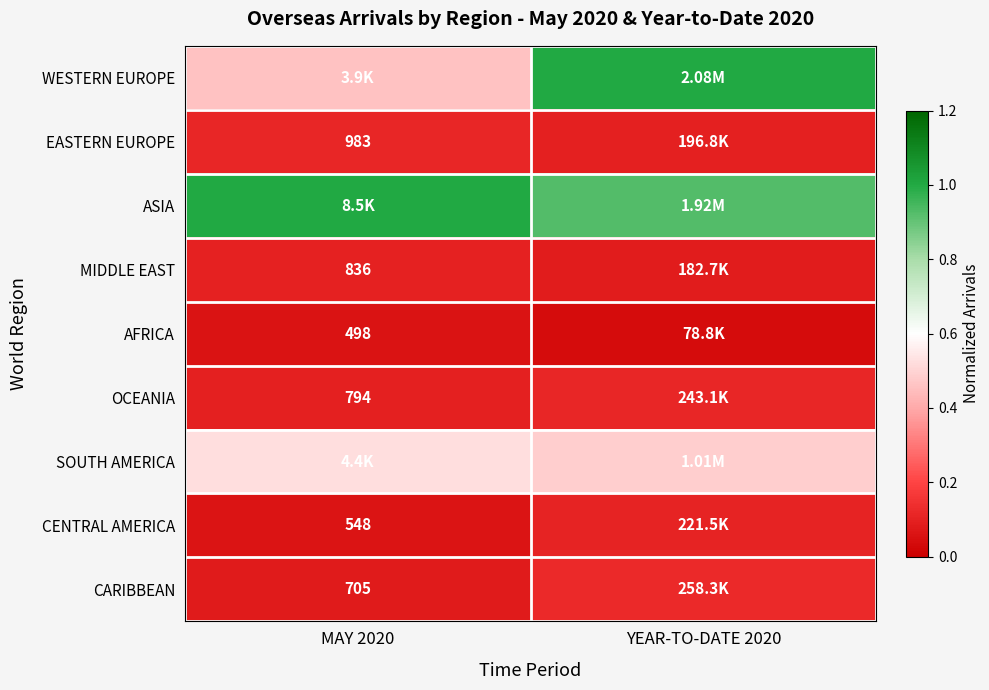

The value of OCEANIA at YEAR-TO-DATE 2020 is 0.1. True or false?

True